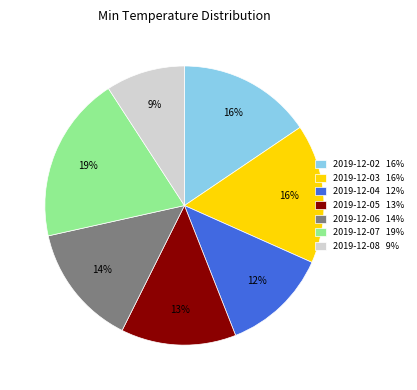

How many slices are in this pie chart?

7